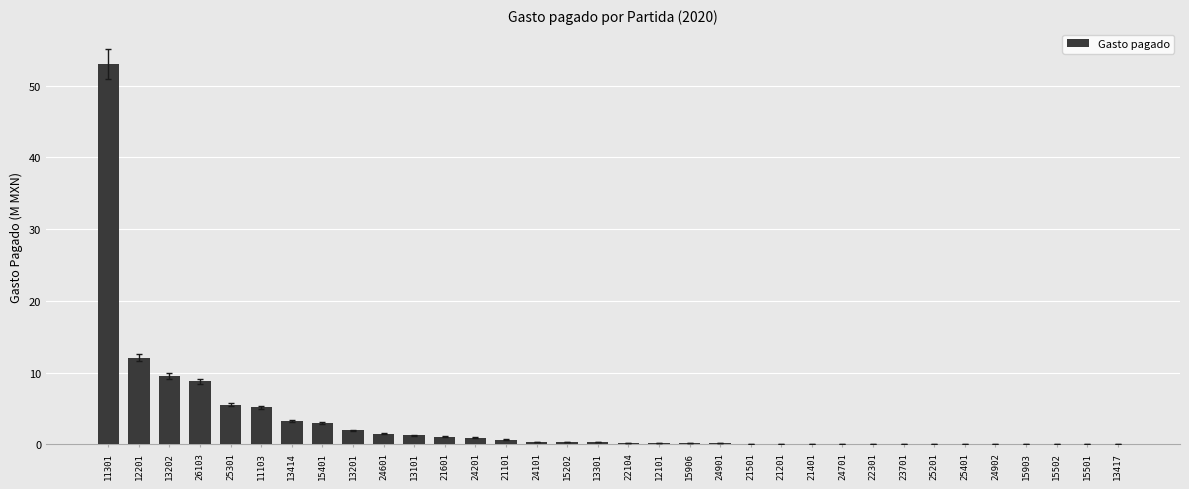

What is the sum of all values?

109.8